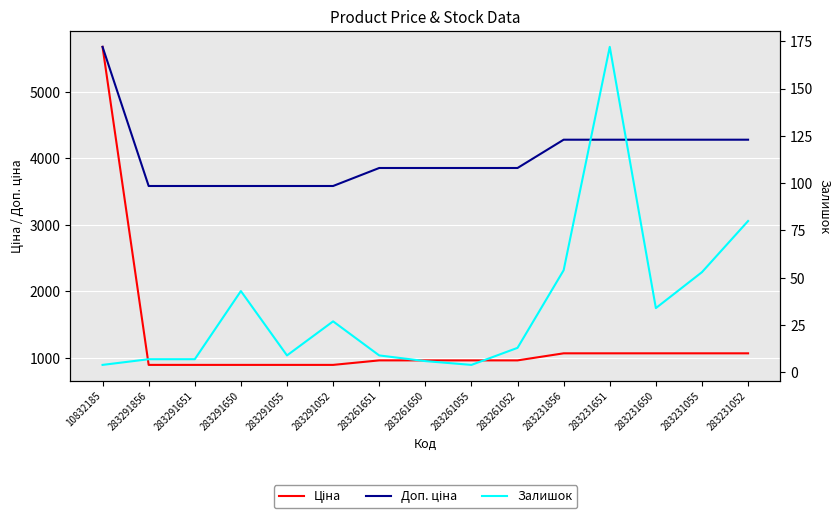

Is this an area chart (filled region under the line)?

No